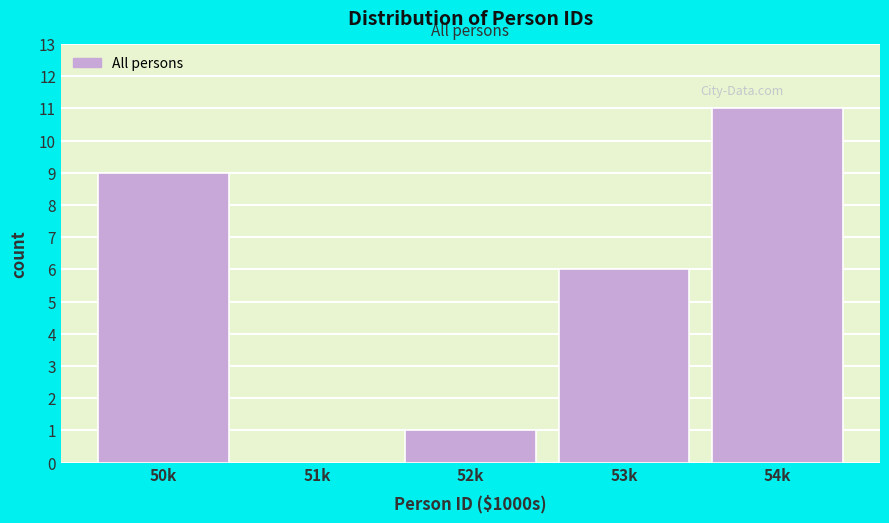

Reading left to right, what are all the values shown in this chart?

50k=9	51k=0	52k=1	53k=6	54k=11